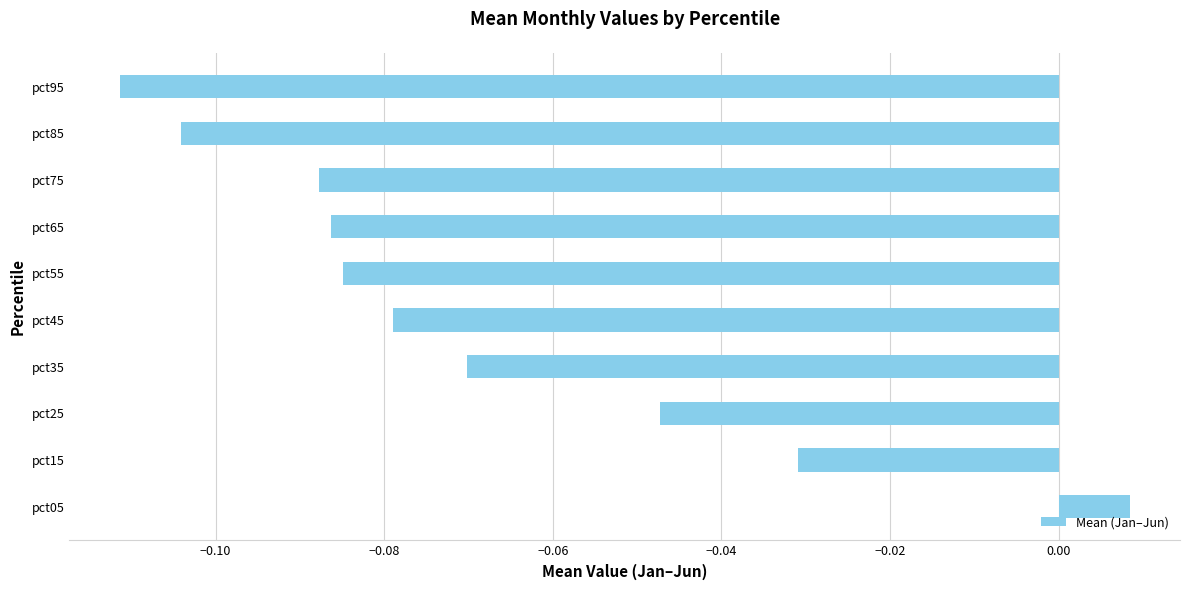

List the labels in order of value, largest first.

pct05, pct15, pct25, pct35, pct45, pct55, pct65, pct75, pct85, pct95